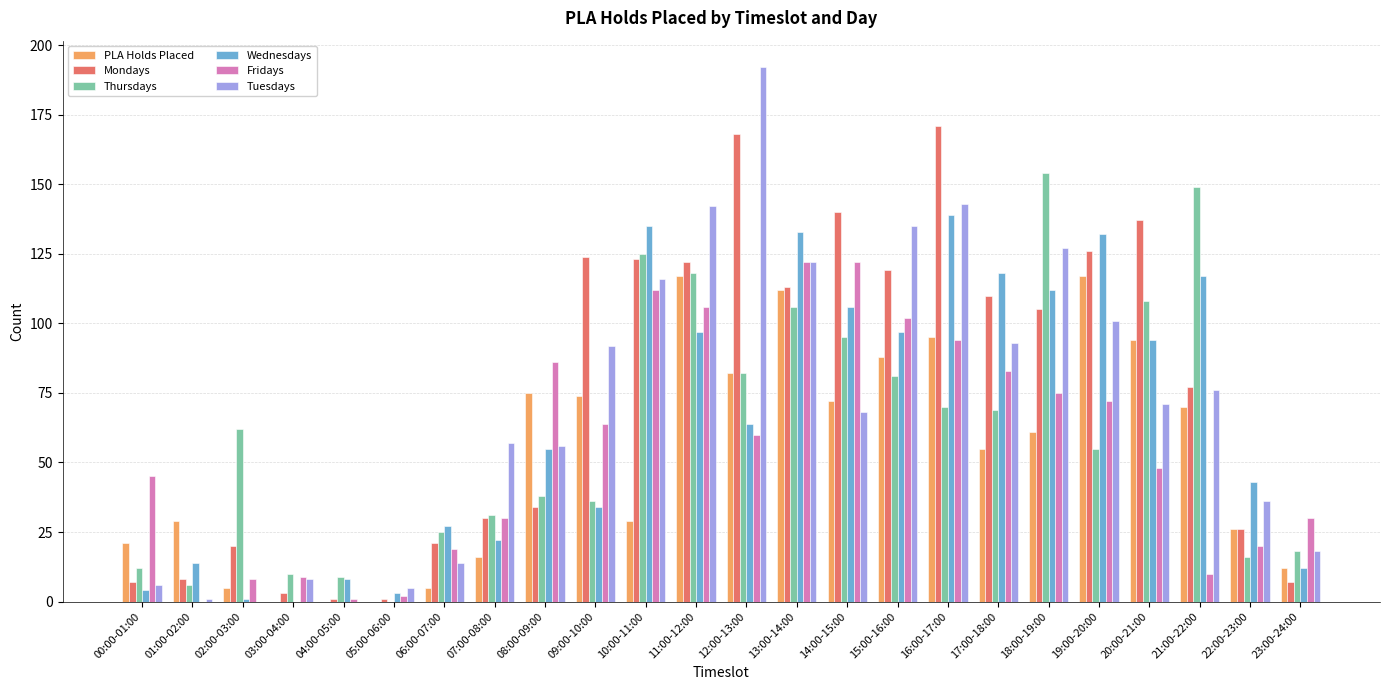

Reading right to left, extract all data points from this chart.

PLA Holds Placed: 12	26	70	94	117	61	55	95	88	72	112	82	117	29	74	75	16	5	0	0	0	5	29	21
Mondays: 7	26	77	137	126	105	110	171	119	140	113	168	122	123	124	34	30	21	1	1	3	20	8	7
Thursdays: 18	16	149	108	55	154	69	70	81	95	106	82	118	125	36	38	31	25	0	9	10	62	6	12
Wednesdays: 12	43	117	94	132	112	118	139	97	106	133	64	97	135	34	55	22	27	3	8	0	1	14	4
Fridays: 30	20	10	48	72	75	83	94	102	122	122	60	106	112	64	86	30	19	2	1	9	8	0	45
Tuesdays: 18	36	76	71	101	127	93	143	135	68	122	192	142	116	92	56	57	14	5	0	8	0	1	6